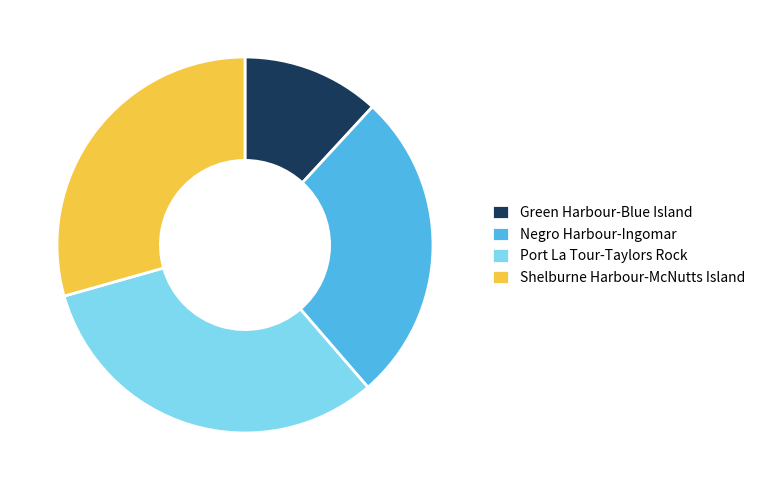

Do Port La Tour-Taylors Rock and Shelburne Harbour-McNutts Island together represent more than half of the pie?

Yes